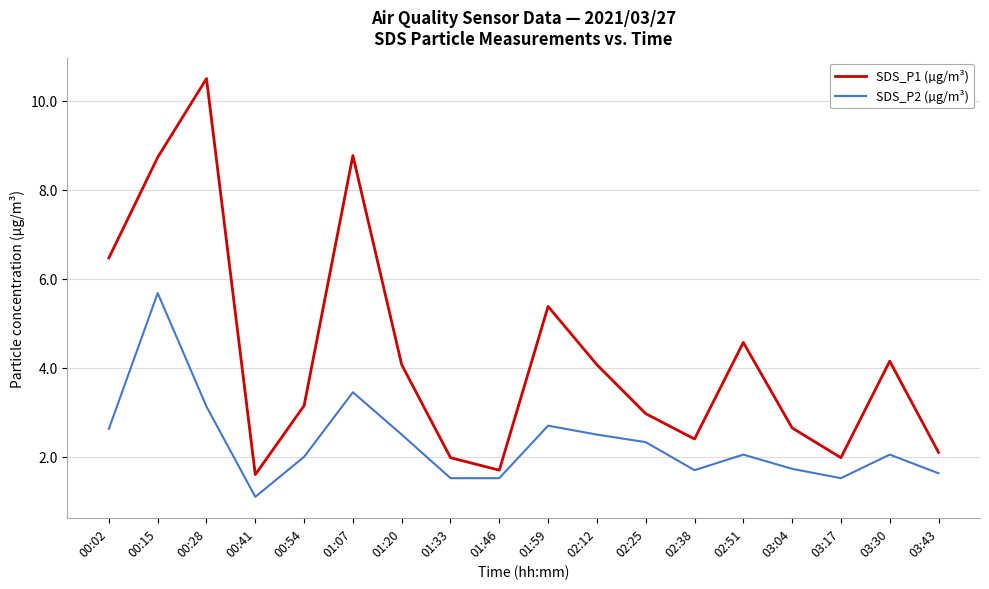

The value of SDS_P2 (µg/m³) at 02:25 is 3.3. True or false?

False